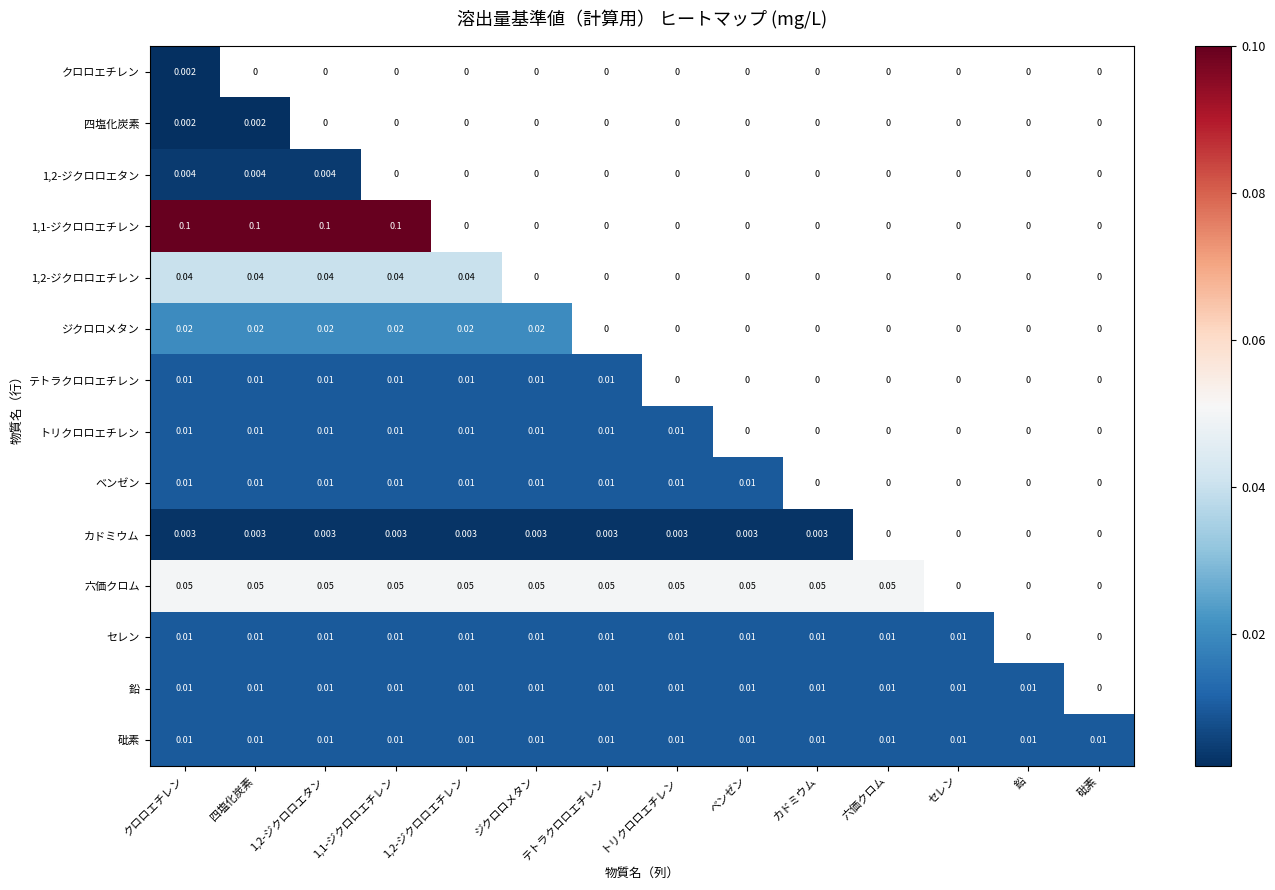

Is the value of 鉛 at 鉛 greater than the value of 四塩化炭素 at 四塩化炭素?

Yes